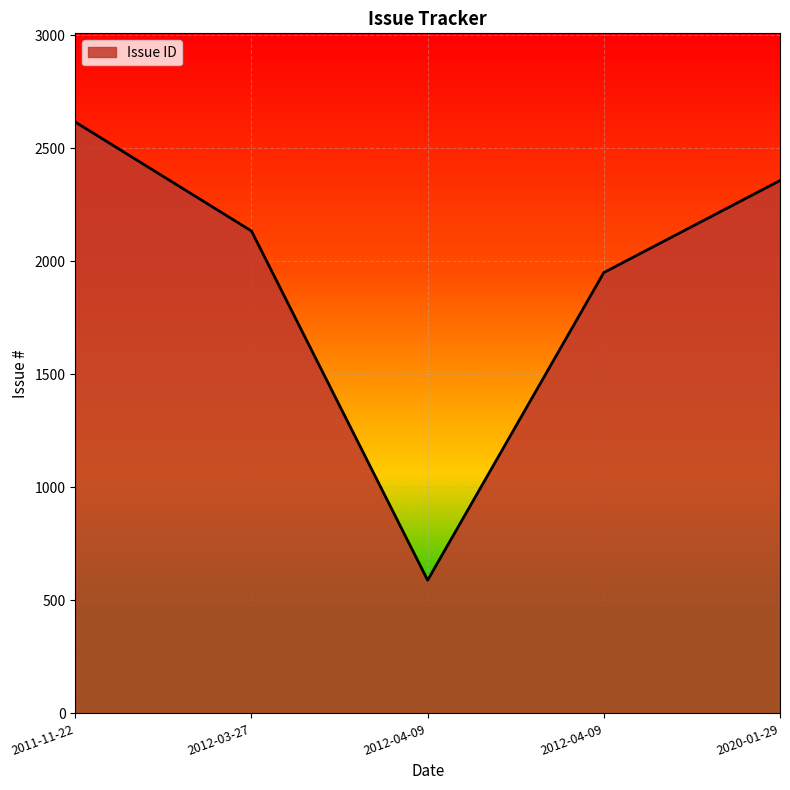

Which label corresponds to the smallest value in the chart?

2012-04-09